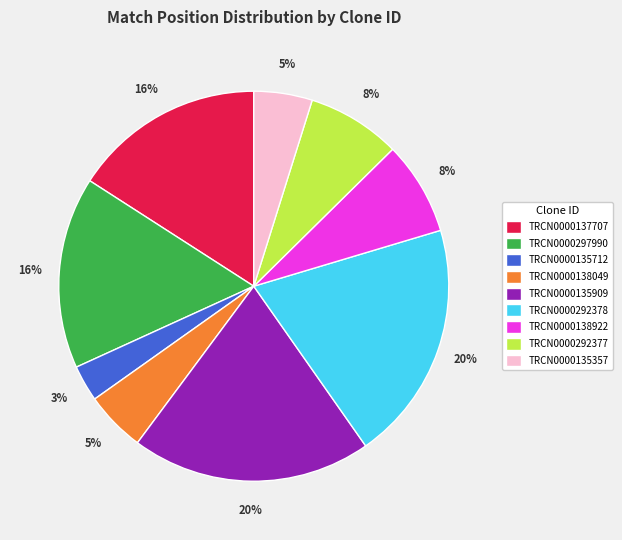

Is there a majority slice in this chart?

No